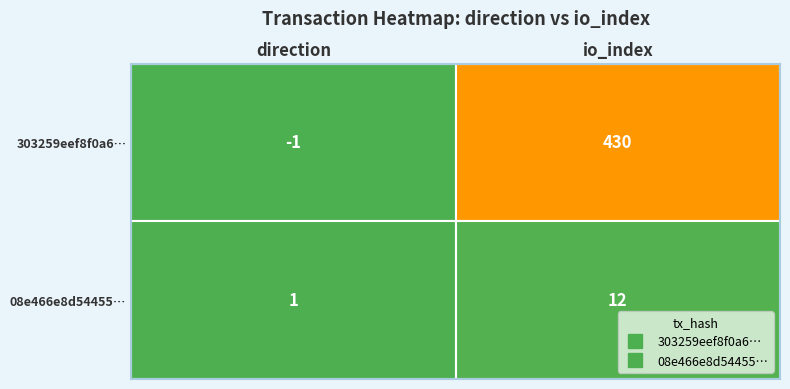

At how many categories does at least one series exceed 409?

1